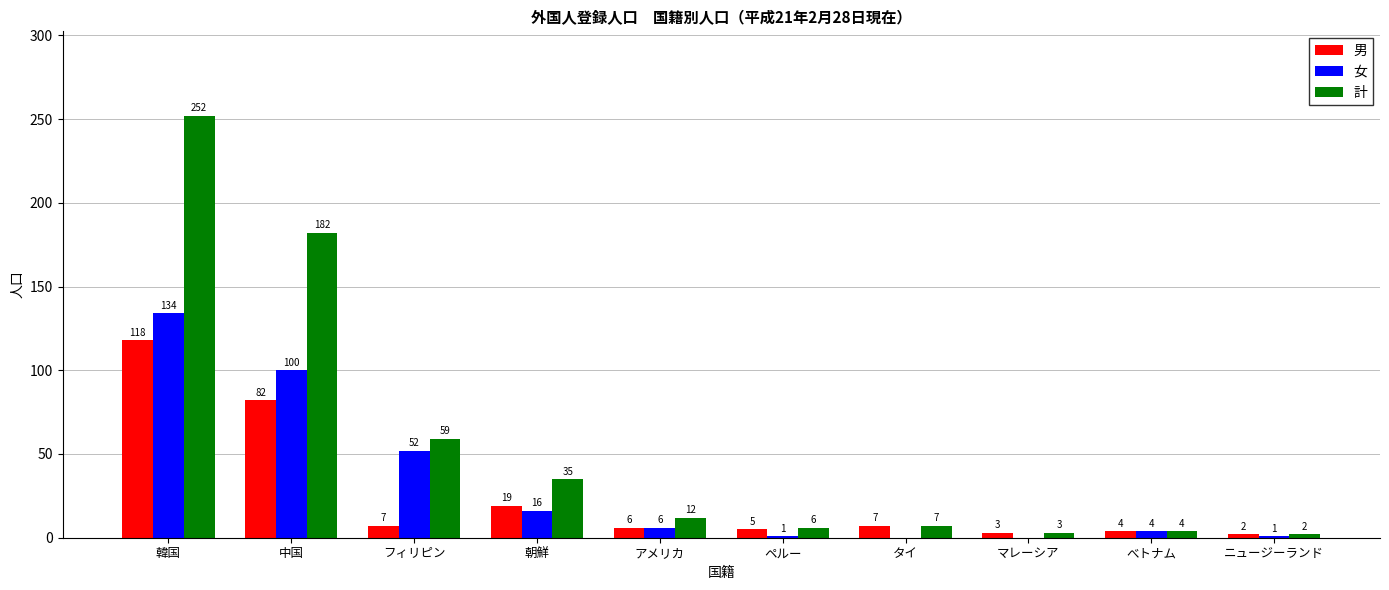

At which category is the sum across all series the highest?

韓国